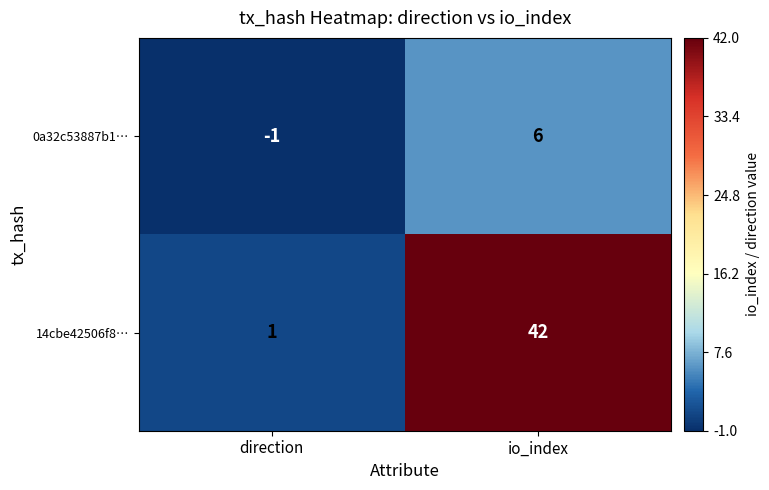

Count the number of categories in the chart.

2